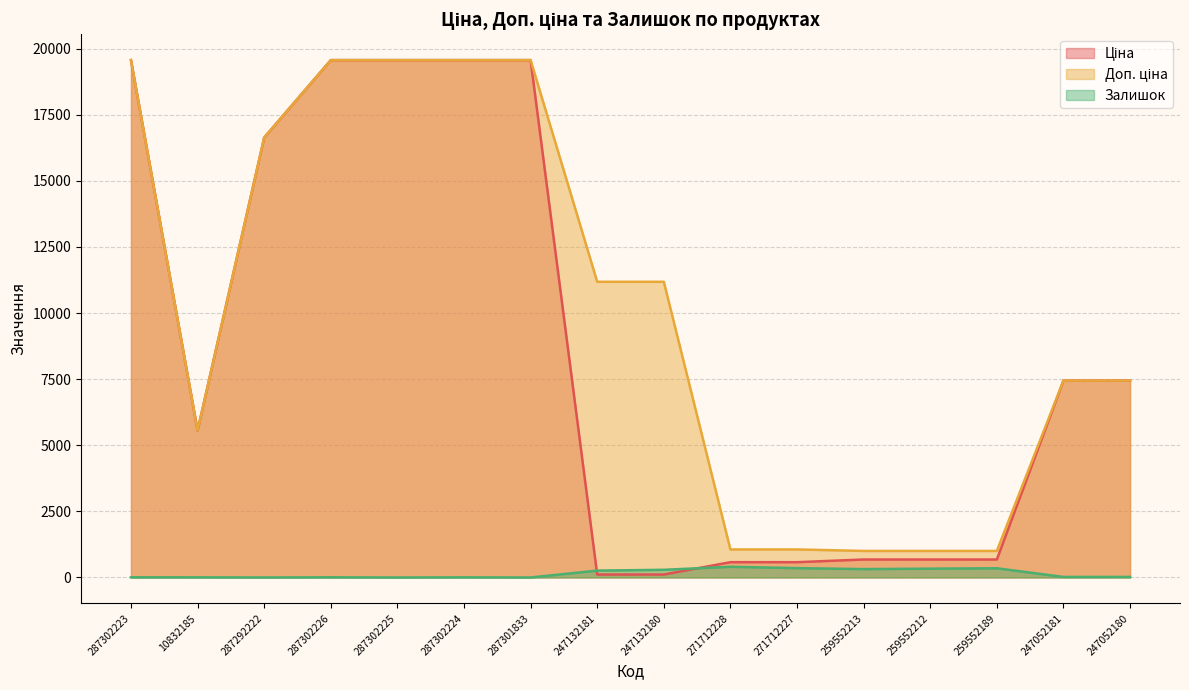

Count the number of data series in this chart.

3